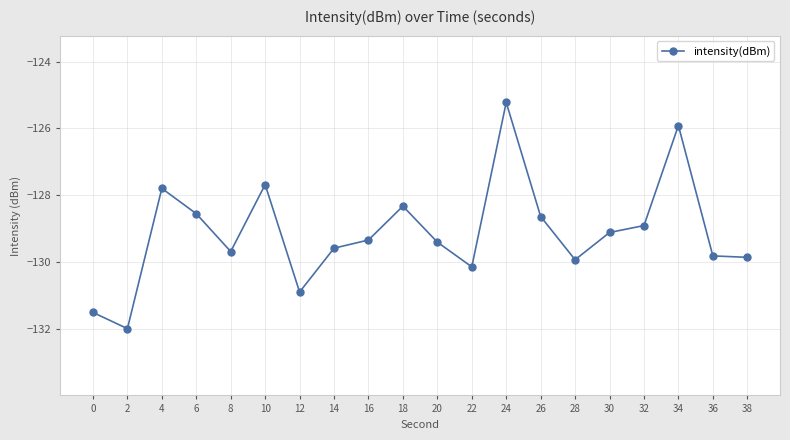

Where is the first local maximum?

4